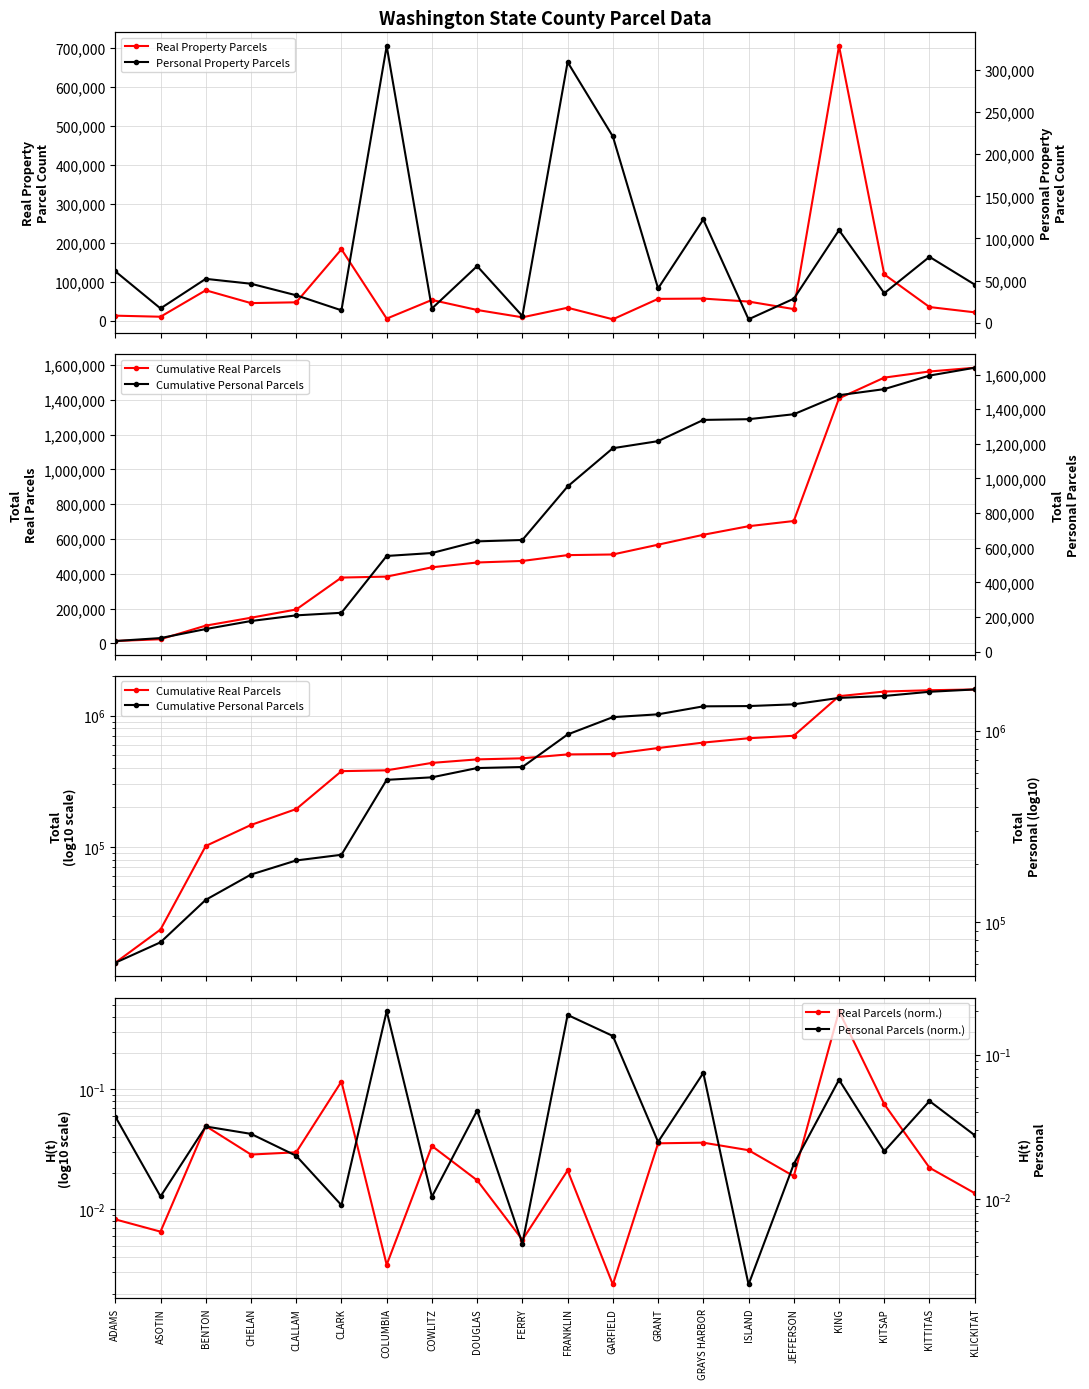

Reading right to left, what are all the values shown in this chart?

Real Property Parcels: KLICKITAT=21654.0	KITTITAS=35237.0	KITSAP=119045.0	KING=705168.0	JEFFERSON=29967.0	ISLAND=49296.0	GRAYS HARBOR=56931.0	GRANT=56232.0	GARFIELD=3771.0	FRANKLIN=33455.0	FERRY=8866.0	DOUGLAS=27704.0	COWLITZ=53449.0	COLUMBIA=5497.0	CLARK=183516.0	CLALLAM=47360.0	CHELAN=45343.0	BENTON=78235.0	ASOTIN=10370.0	ADAMS=13112.0
Cumulative Real Parcels: KLICKITAT=1584208.0	KITTITAS=1562554.0	KITSAP=1527317.0	KING=1408272.0	JEFFERSON=703104.0	ISLAND=673137.0	GRAYS HARBOR=623841.0	GRANT=566910.0	GARFIELD=510678.0	FRANKLIN=506907.0	FERRY=473452.0	DOUGLAS=464586.0	COWLITZ=436882.0	COLUMBIA=383433.0	CLARK=377936.0	CLALLAM=194420.0	CHELAN=147060.0	BENTON=101717.0	ASOTIN=23482.0	ADAMS=13112.0
Real Parcels (norm.): KLICKITAT=0.0	KITTITAS=0.0	KITSAP=0.1	KING=0.4	JEFFERSON=0.0	ISLAND=0.0	GRAYS HARBOR=0.0	GRANT=0.0	GARFIELD=0.0	FRANKLIN=0.0	FERRY=0.0	DOUGLAS=0.0	COWLITZ=0.0	COLUMBIA=0.0	CLARK=0.1	CLALLAM=0.0	CHELAN=0.0	BENTON=0.0	ASOTIN=0.0	ADAMS=0.0
Personal Property Parcels: KLICKITAT=45343.0	KITTITAS=78235.0	KITSAP=35110.0	KING=109924.0	JEFFERSON=28617.0	ISLAND=4192.0	GRAYS HARBOR=122578.0	GRANT=40776.0	GARFIELD=220974.0	FRANKLIN=309066.0	FERRY=8051.0	DOUGLAS=67264.0	COWLITZ=16992.0	COLUMBIA=328192.0	CLARK=14855.0	CLALLAM=32665.0	CHELAN=46348.0	BENTON=52149.0	ASOTIN=17069.0	ADAMS=61111.0
Cumulative Personal Parcels: KLICKITAT=1639511.0	KITTITAS=1594168.0	KITSAP=1515933.0	KING=1480823.0	JEFFERSON=1370899.0	ISLAND=1342282.0	GRAYS HARBOR=1338090.0	GRANT=1215512.0	GARFIELD=1174736.0	FRANKLIN=953762.0	FERRY=644696.0	DOUGLAS=636645.0	COWLITZ=569381.0	COLUMBIA=552389.0	CLARK=224197.0	CLALLAM=209342.0	CHELAN=176677.0	BENTON=130329.0	ASOTIN=78180.0	ADAMS=61111.0
Personal Parcels (norm.): KLICKITAT=0.0	KITTITAS=0.0	KITSAP=0.0	KING=0.1	JEFFERSON=0.0	ISLAND=0.0	GRAYS HARBOR=0.1	GRANT=0.0	GARFIELD=0.1	FRANKLIN=0.2	FERRY=0.0	DOUGLAS=0.0	COWLITZ=0.0	COLUMBIA=0.2	CLARK=0.0	CLALLAM=0.0	CHELAN=0.0	BENTON=0.0	ASOTIN=0.0	ADAMS=0.0